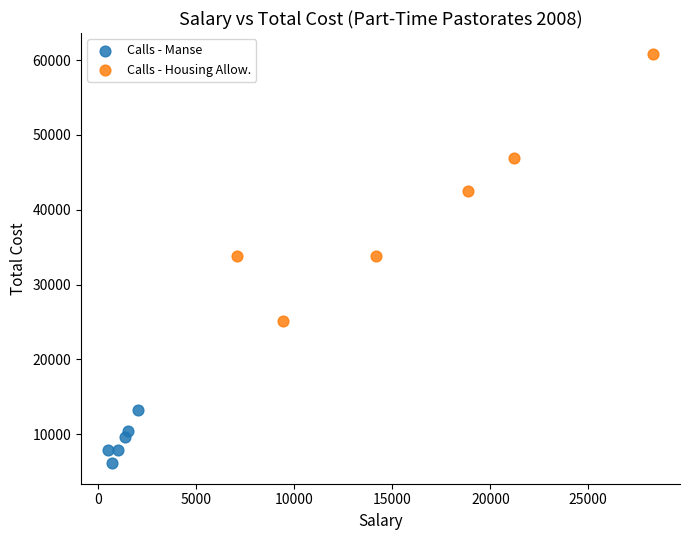

Which series reaches the maximum Y coordinate?

Calls - Housing Allow.